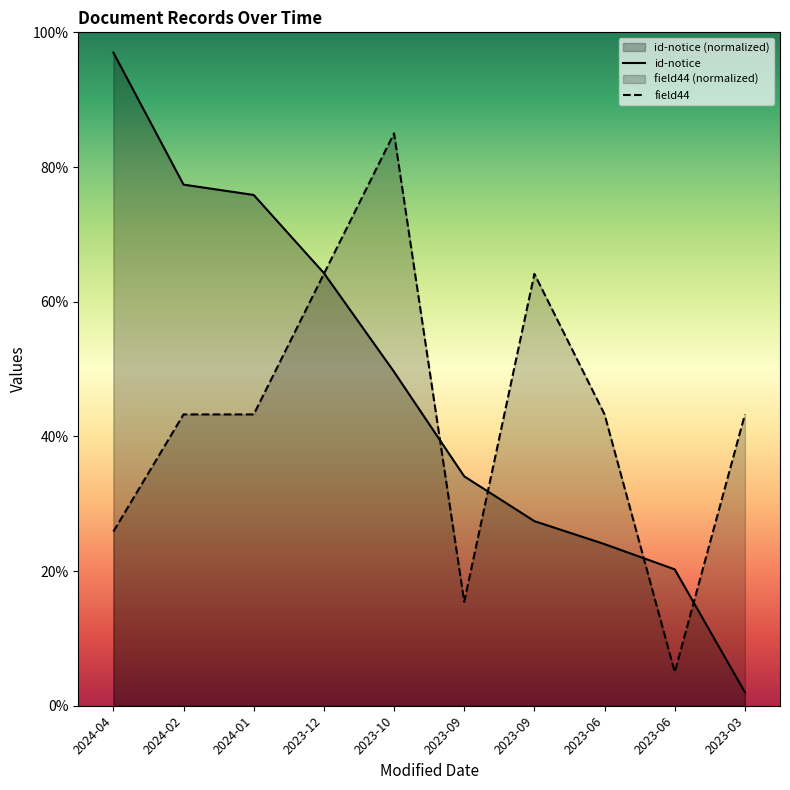

At how many categories does at least one series exceed 45?

6